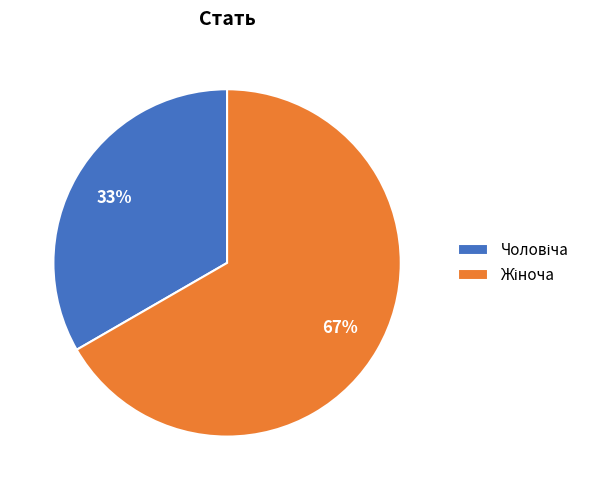

To the nearest percent, what is the average slice percentage?

50%